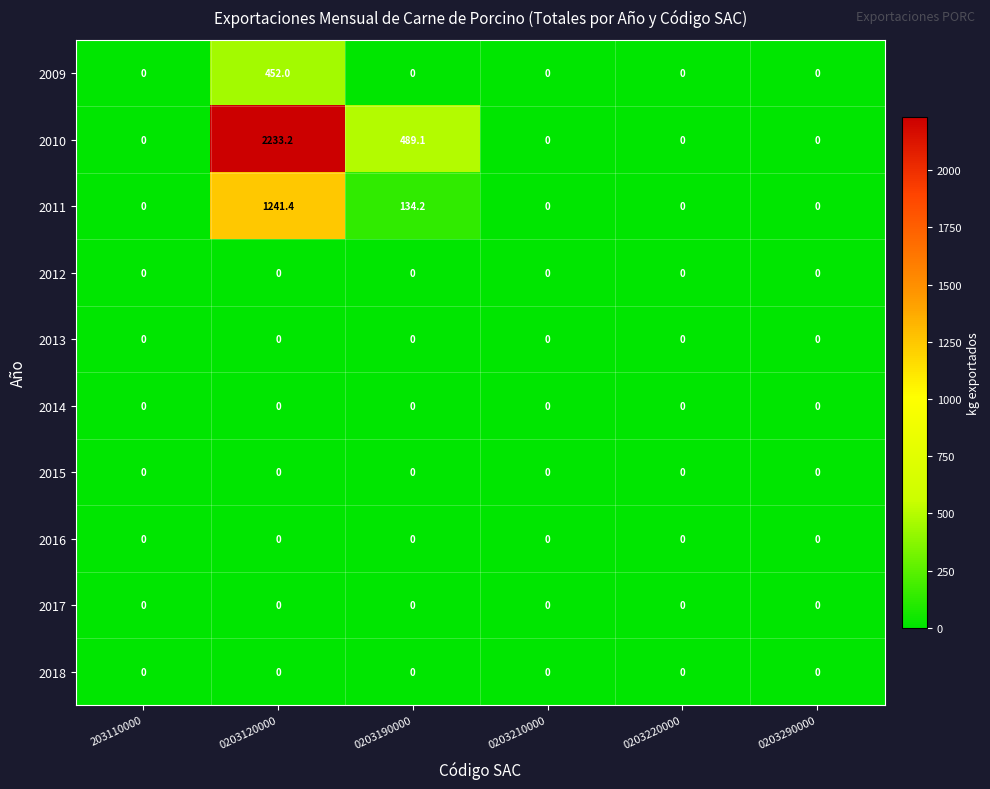

At how many categories does at least one series exceed 1209?

1